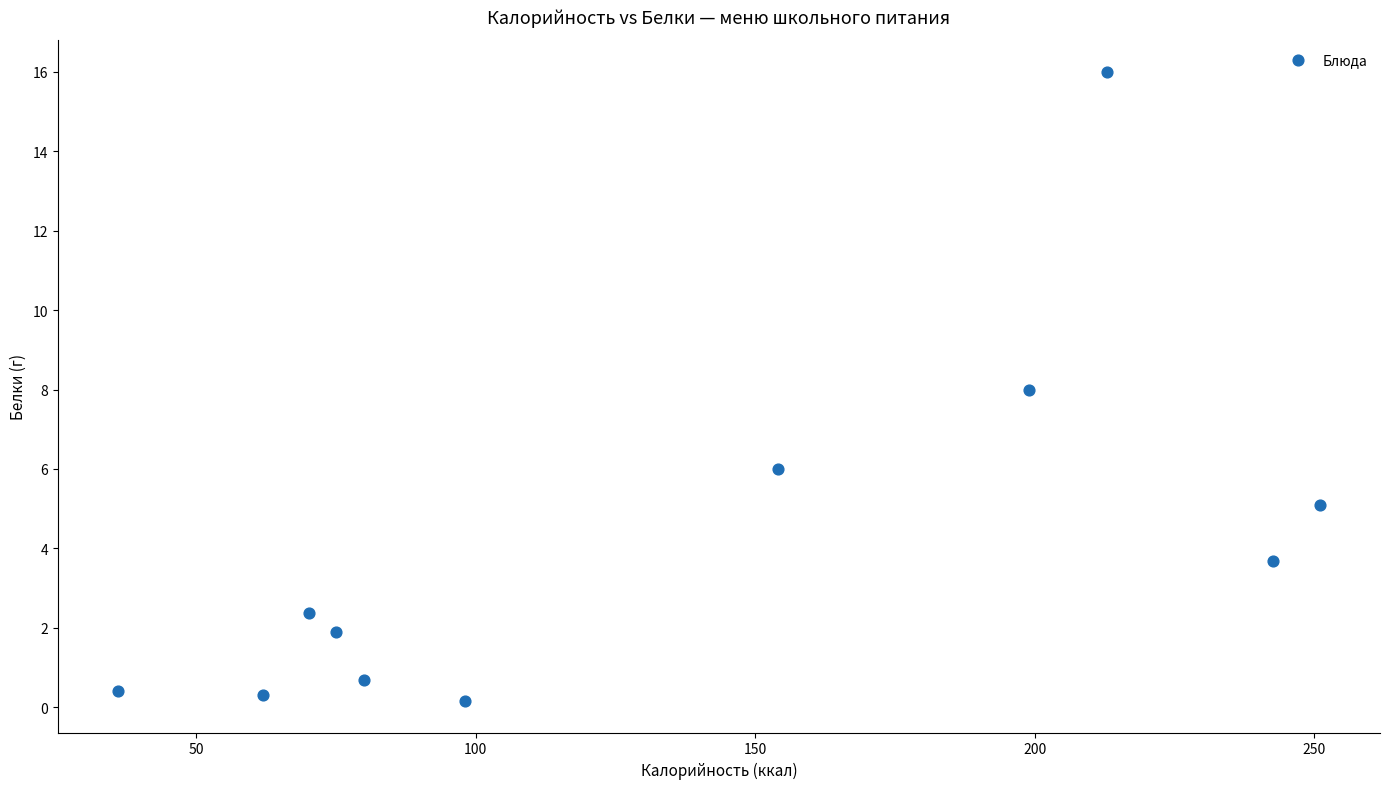

What is the range of X values (max minus min)?

215.0